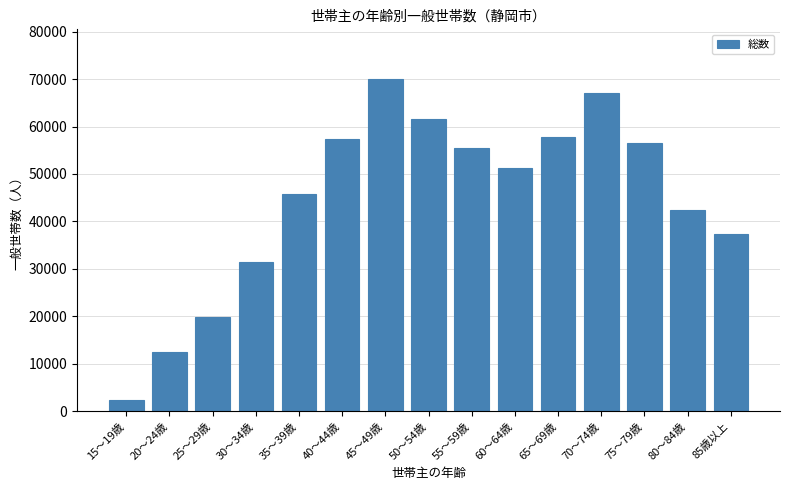

Approximately how many times larger is the value at 65～69歳 compared to 30～34歳?

1.8